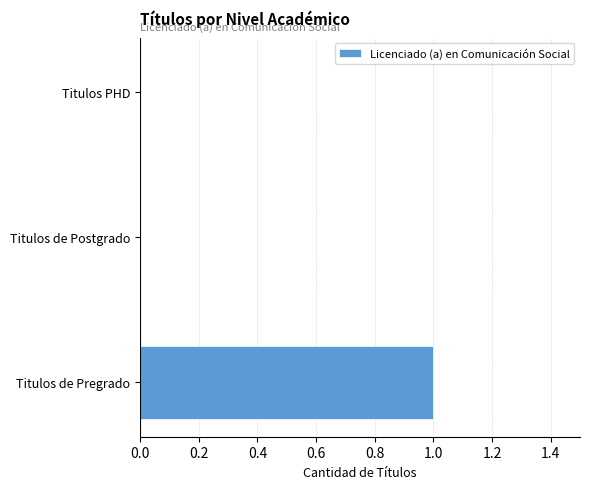

The value at Titulos PHD is 0. True or false?

True